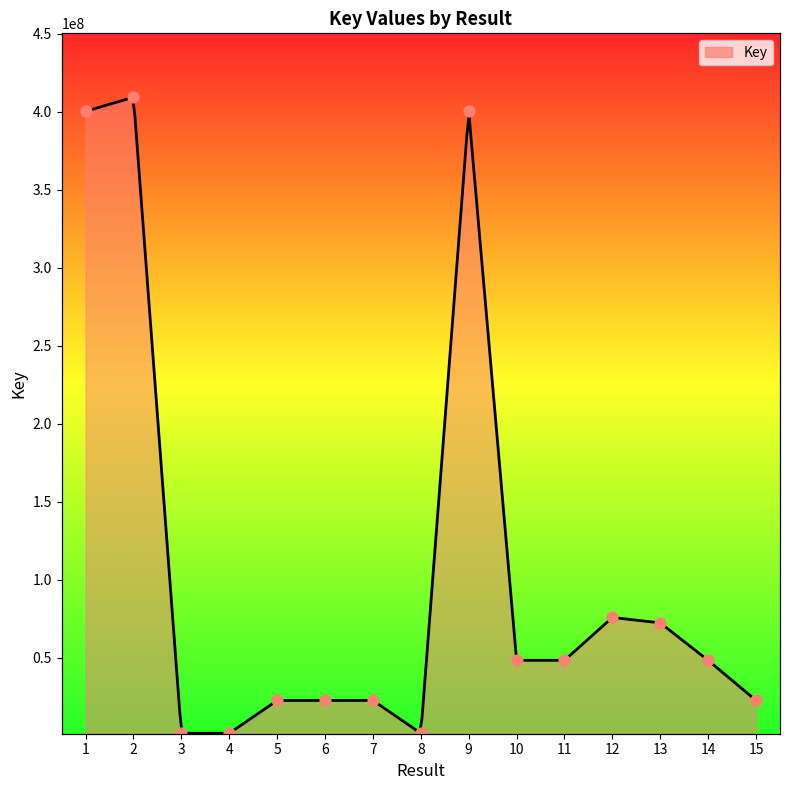

What is the change in value from 7 to 11?

+25736291